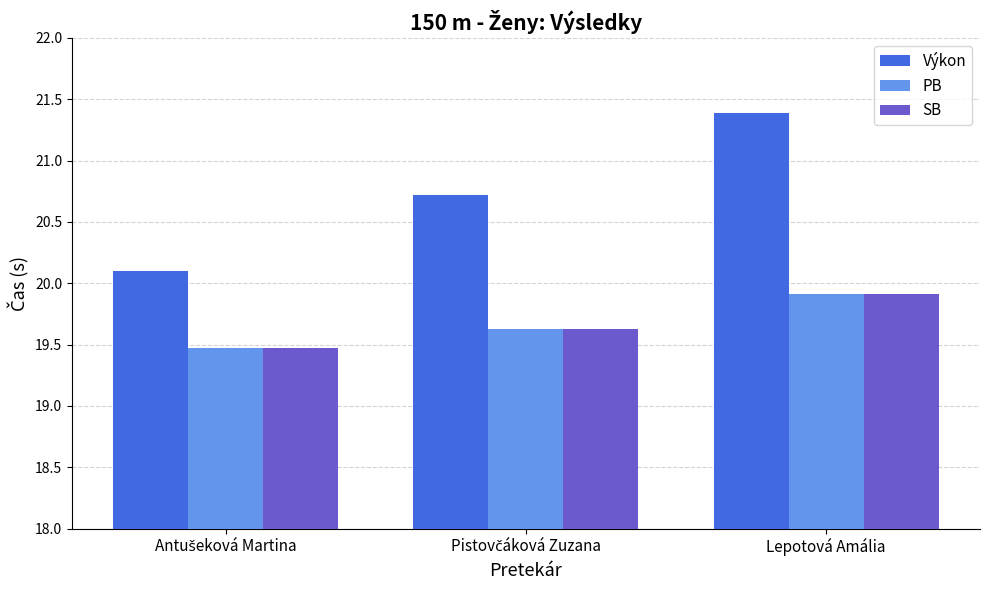

How many PB values are between 19 and 20?

3